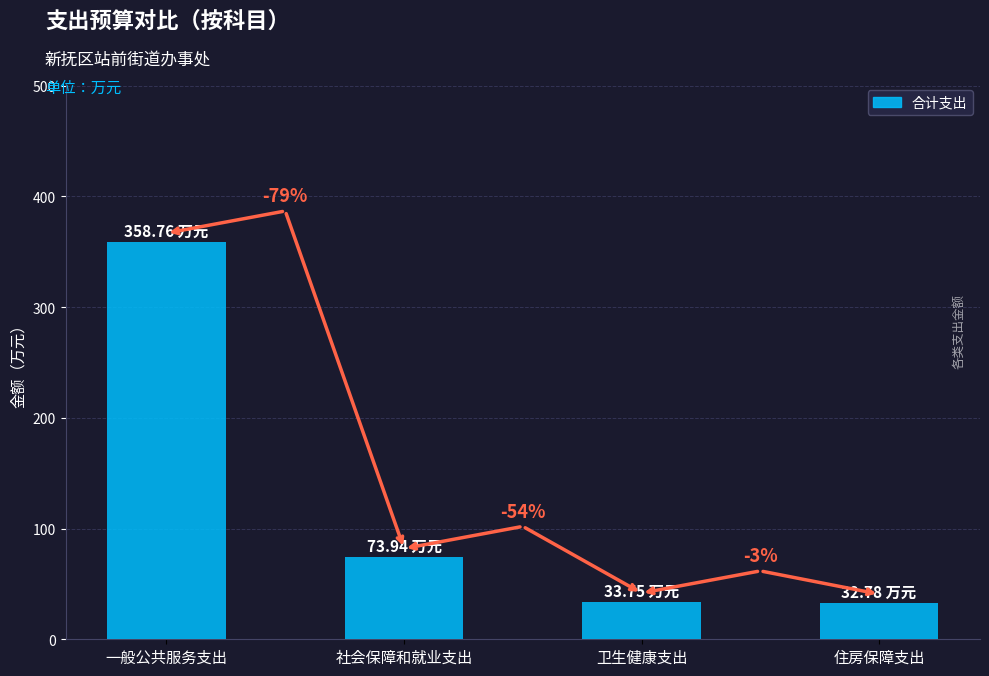

Between 社会保障和就业支出 and 卫生健康支出, which is larger?

社会保障和就业支出